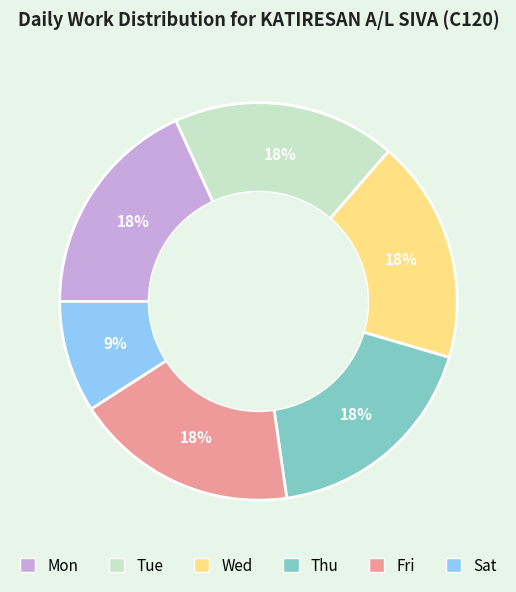

To the nearest percent, what is the average slice percentage?

17%